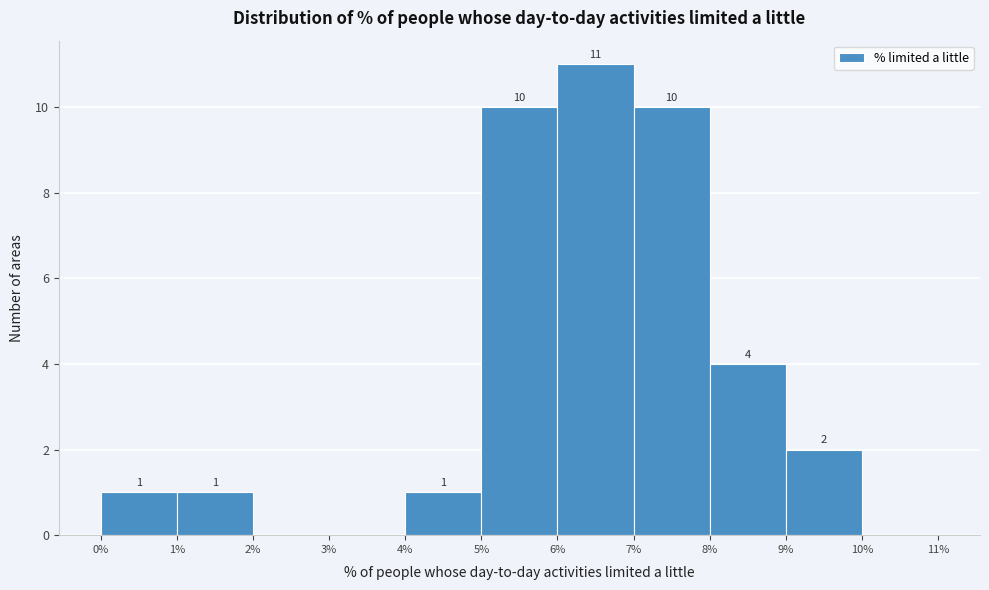

Over which range of the x-axis is the bar tallest?

6% to 7%